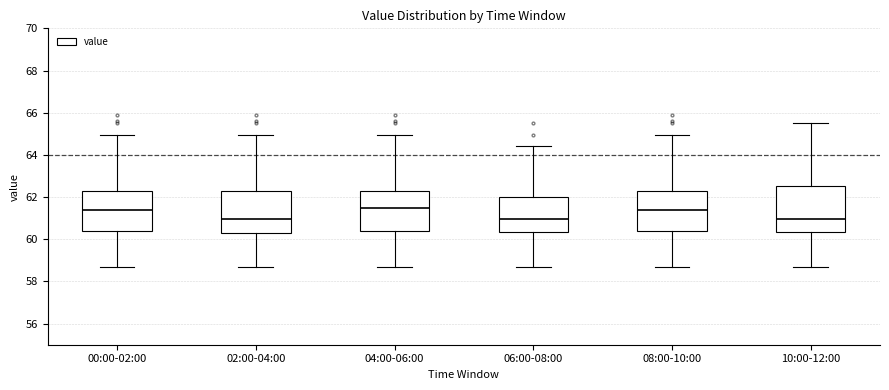

Comparing the boxes themselves (not the whiskers), which one is the tallest?

10:00-12:00